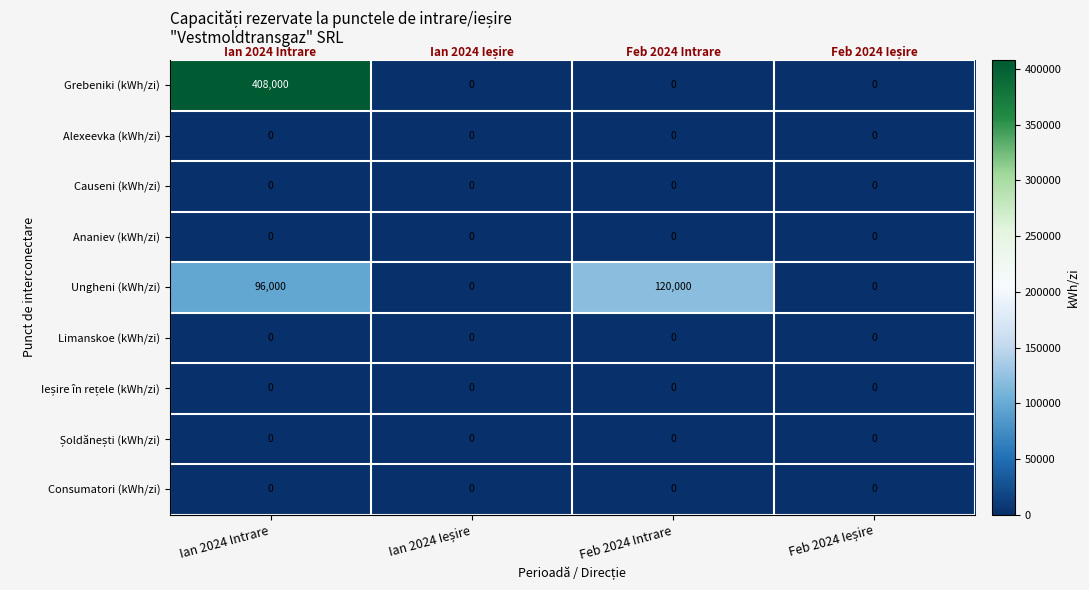

At which category is the sum across all series the highest?

Ian 2024 Intrare